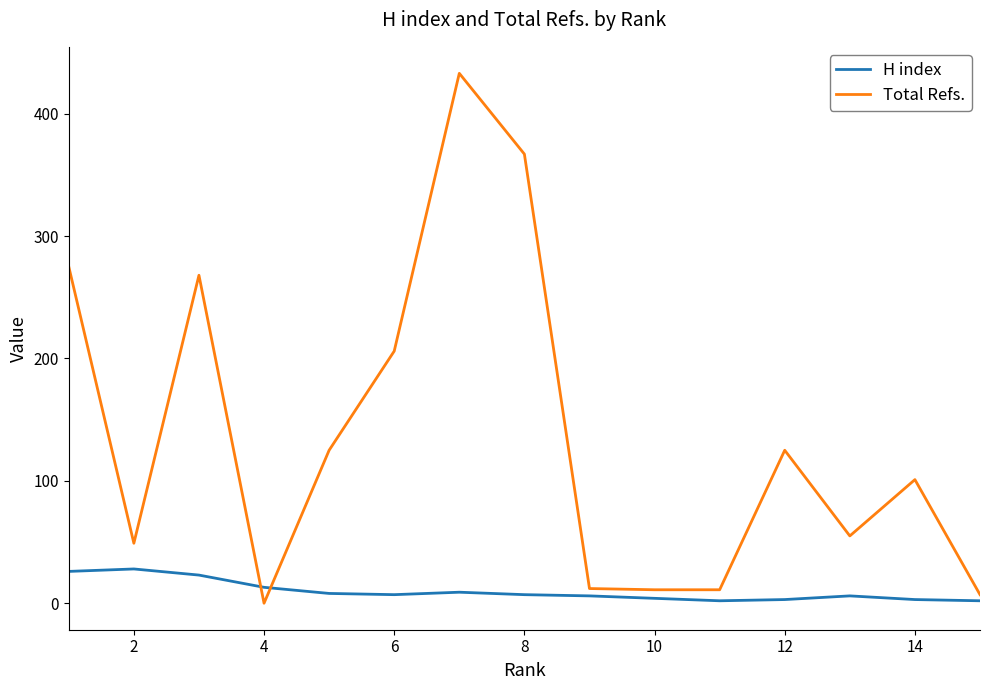

Which series has the largest total across all categories?

Total Refs.